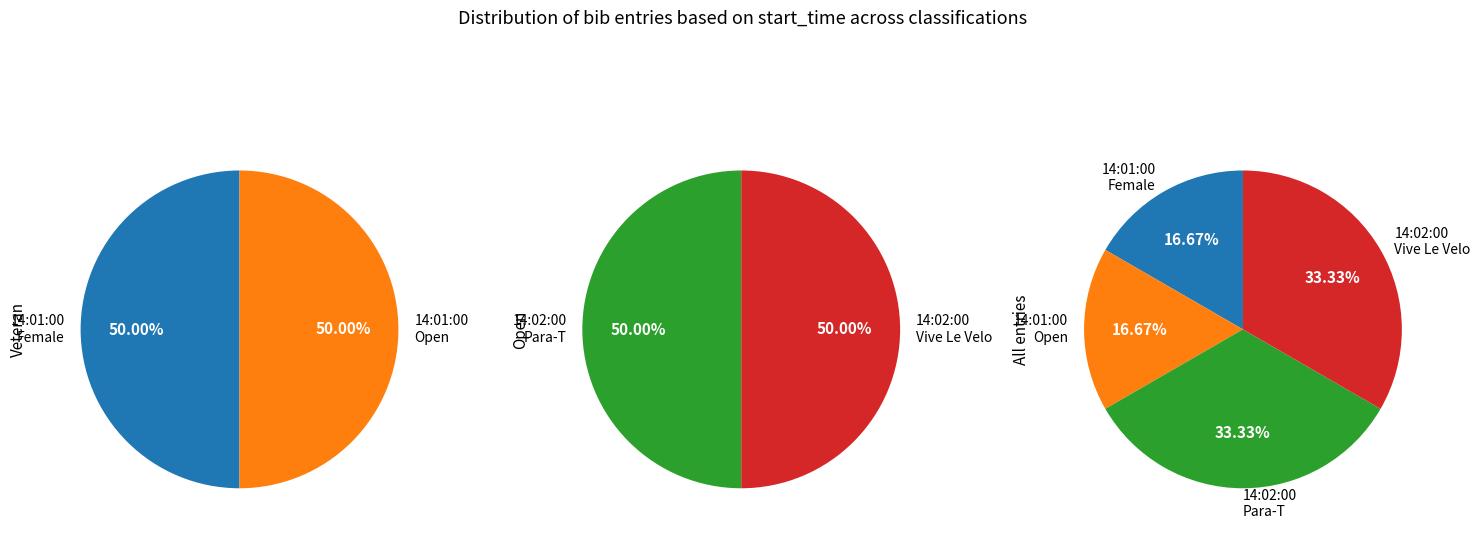

What percentage is the 14:01:00 Female slice, to the nearest percent?

17%